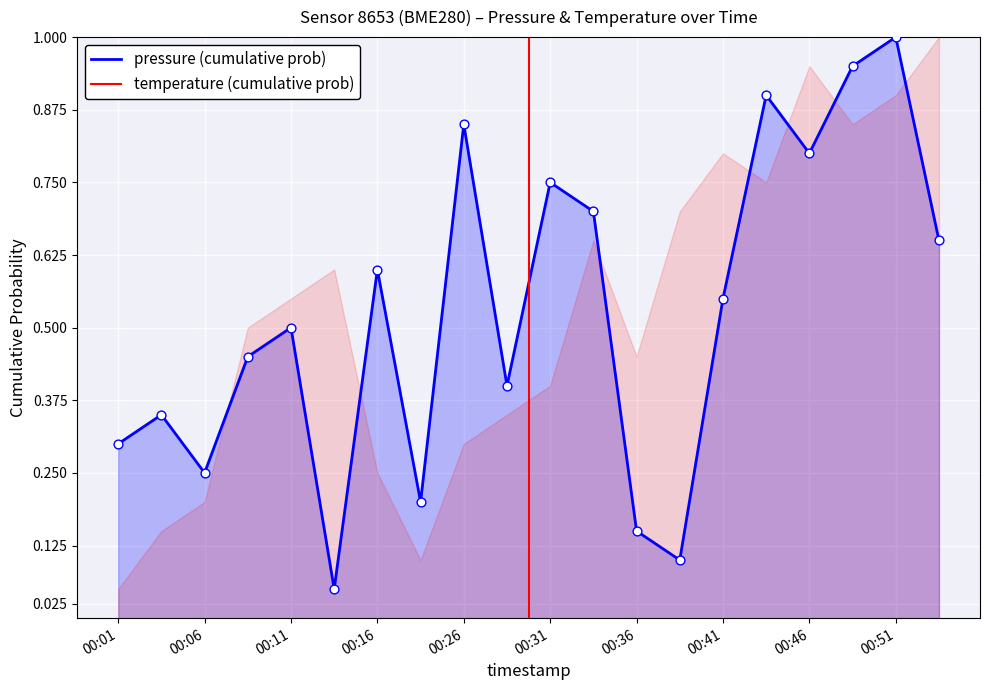

What is the change in value from 00:13 to 00:31?

+0.7